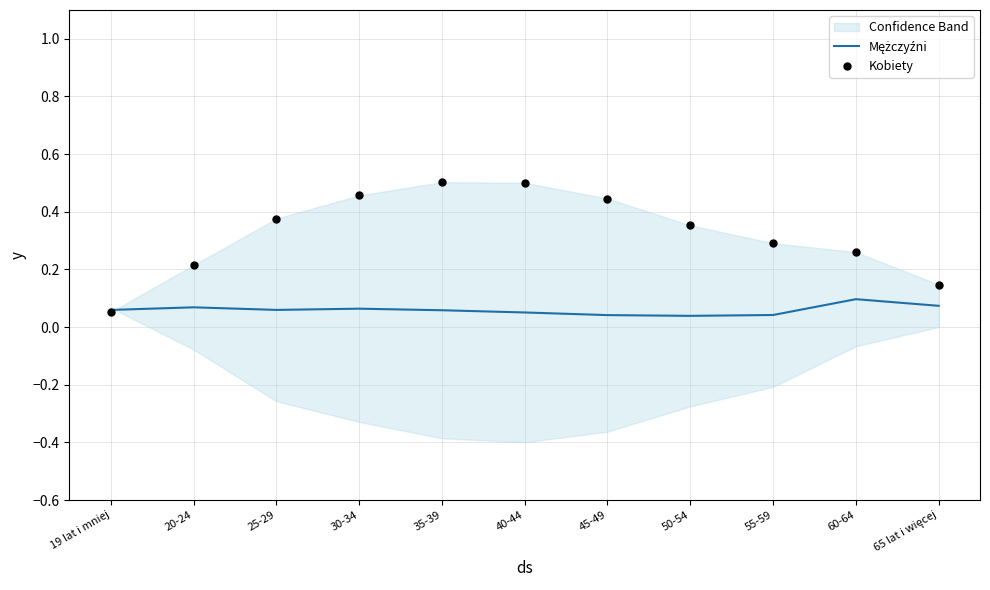

Which series has the largest total across all categories?

Kobiety